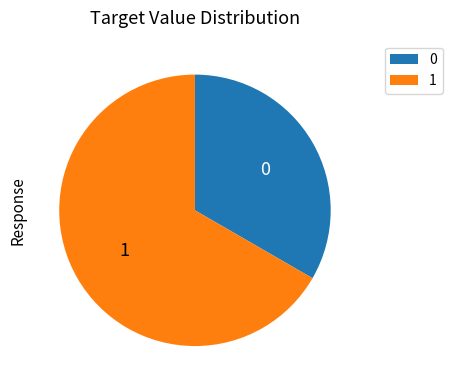

Which category accounts for the majority?

1